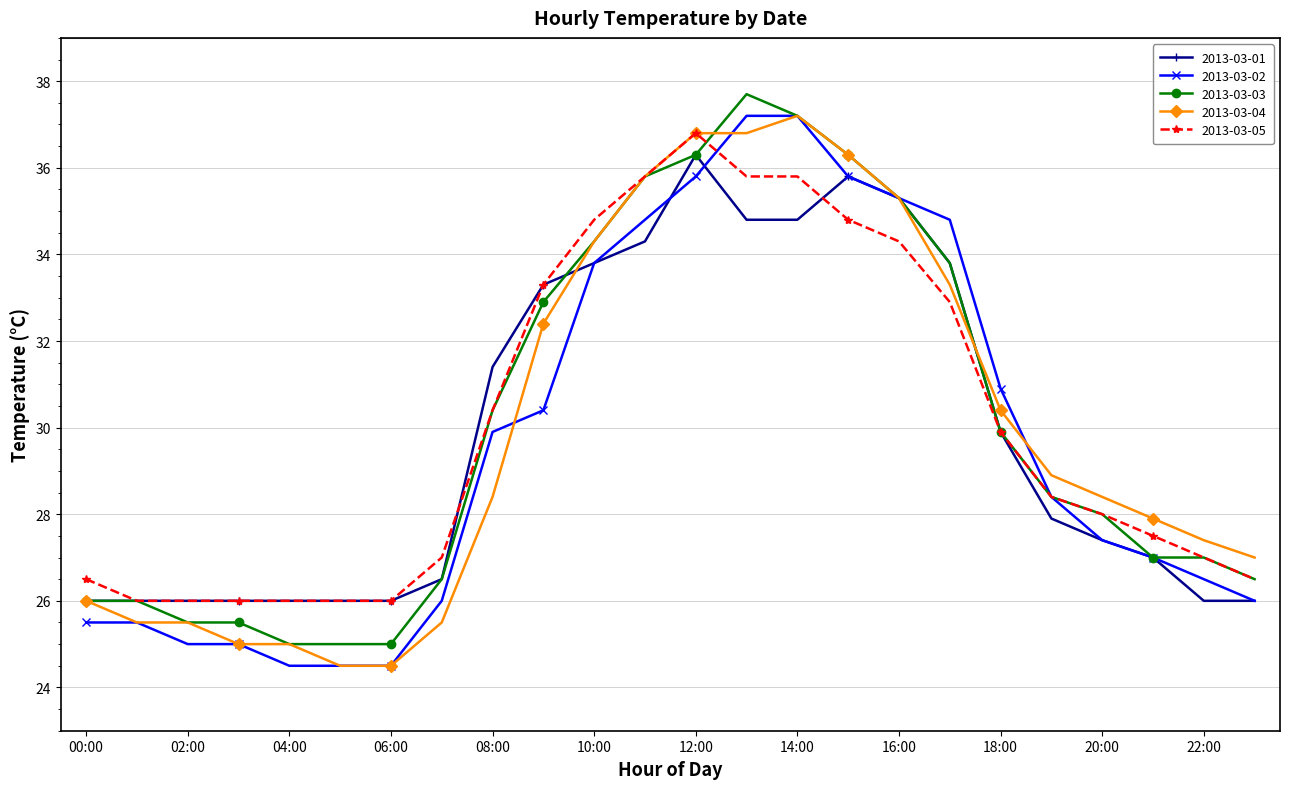

What is the value of the 2013-03-05 point at the 3rd from the left?

26.0